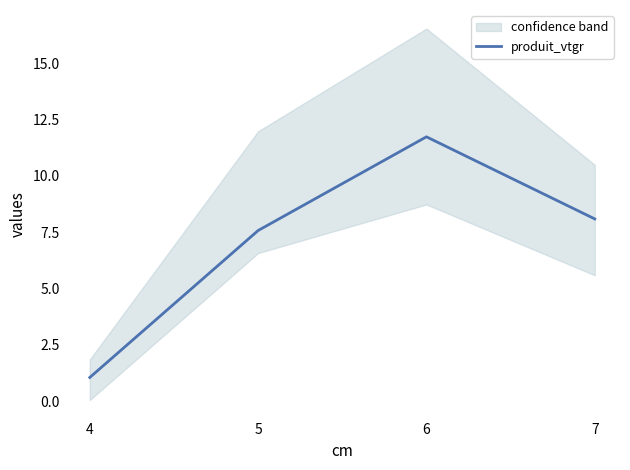

Between 5 and 4, which is larger?

5